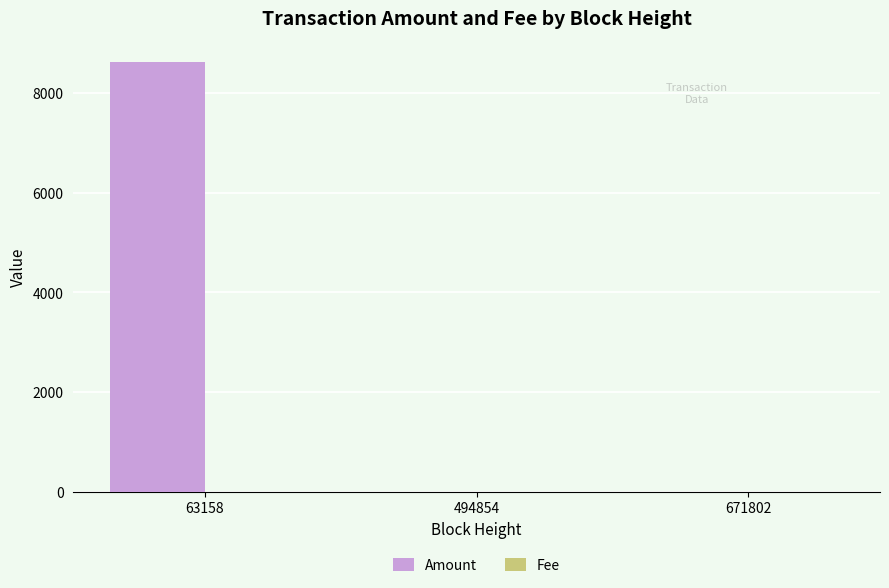

What is the greatest value displayed?

8614.0